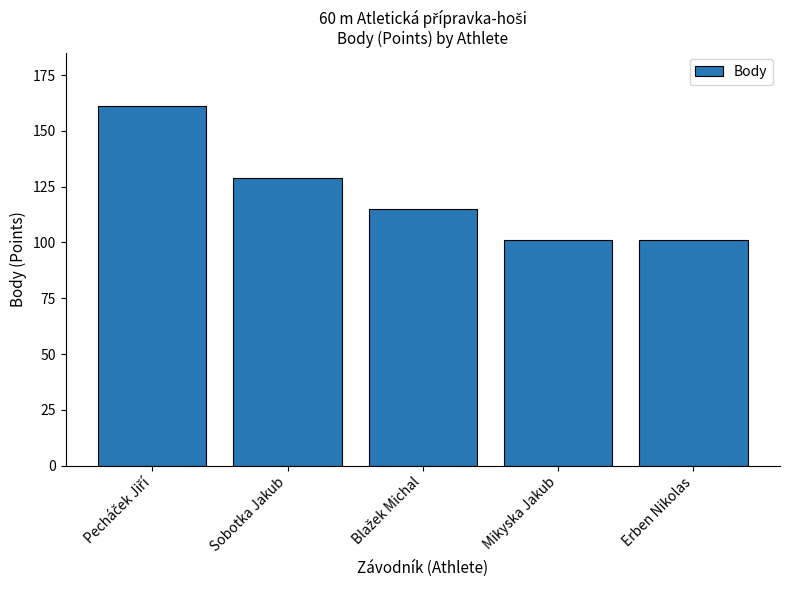

The chart shows a value of 101 at Mikyska Jakub. True or false?

True